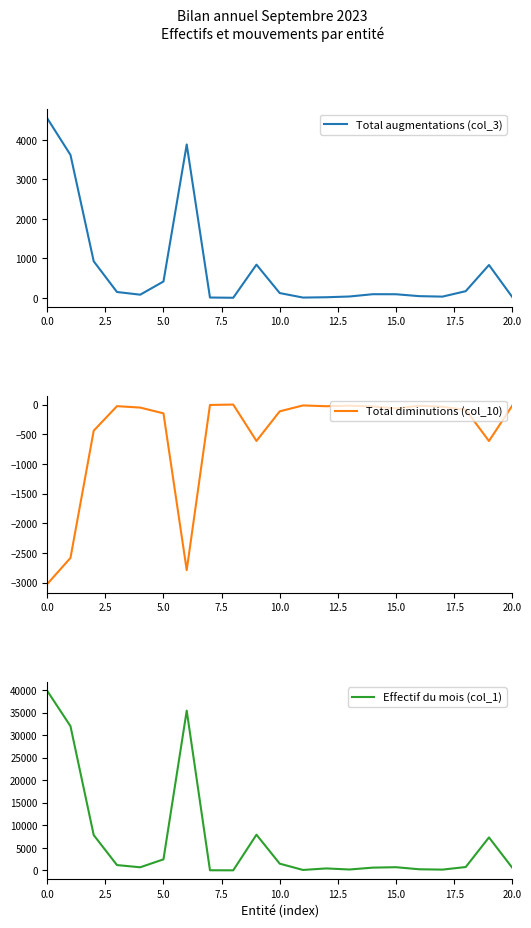

What is the sum of the Total augmentations (col_3) values at 14 and 16?

139